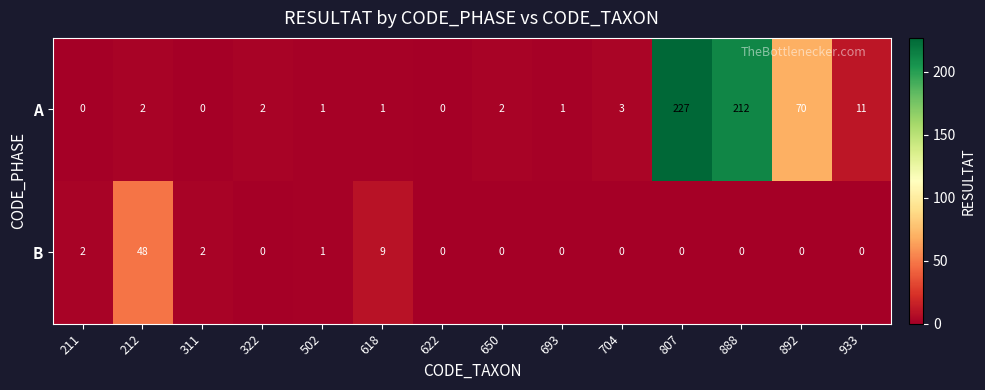

True or false: B has a value of 2 at 311.

True